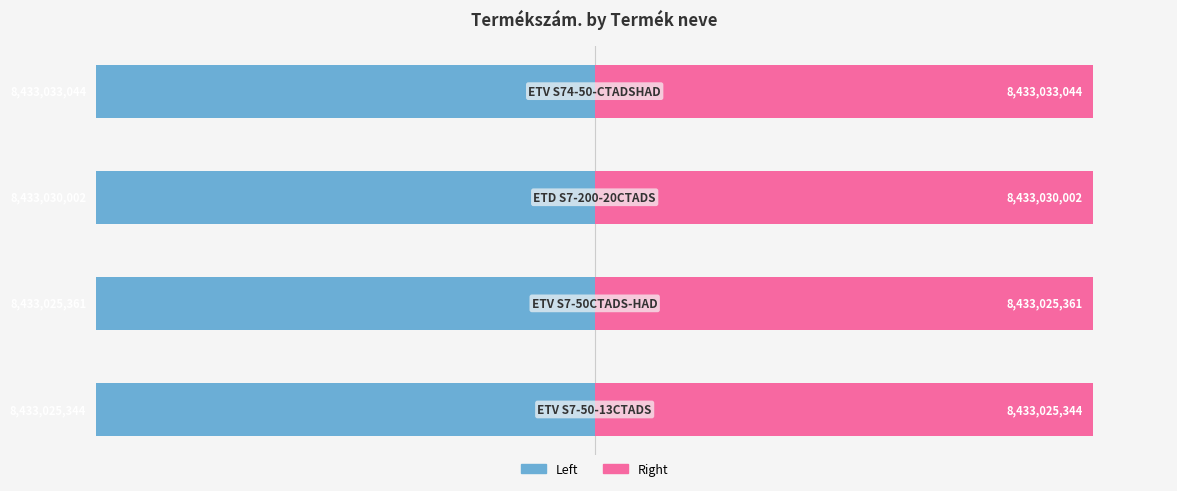

What is the sum of all Termékszám. (Right) values?

33732113751